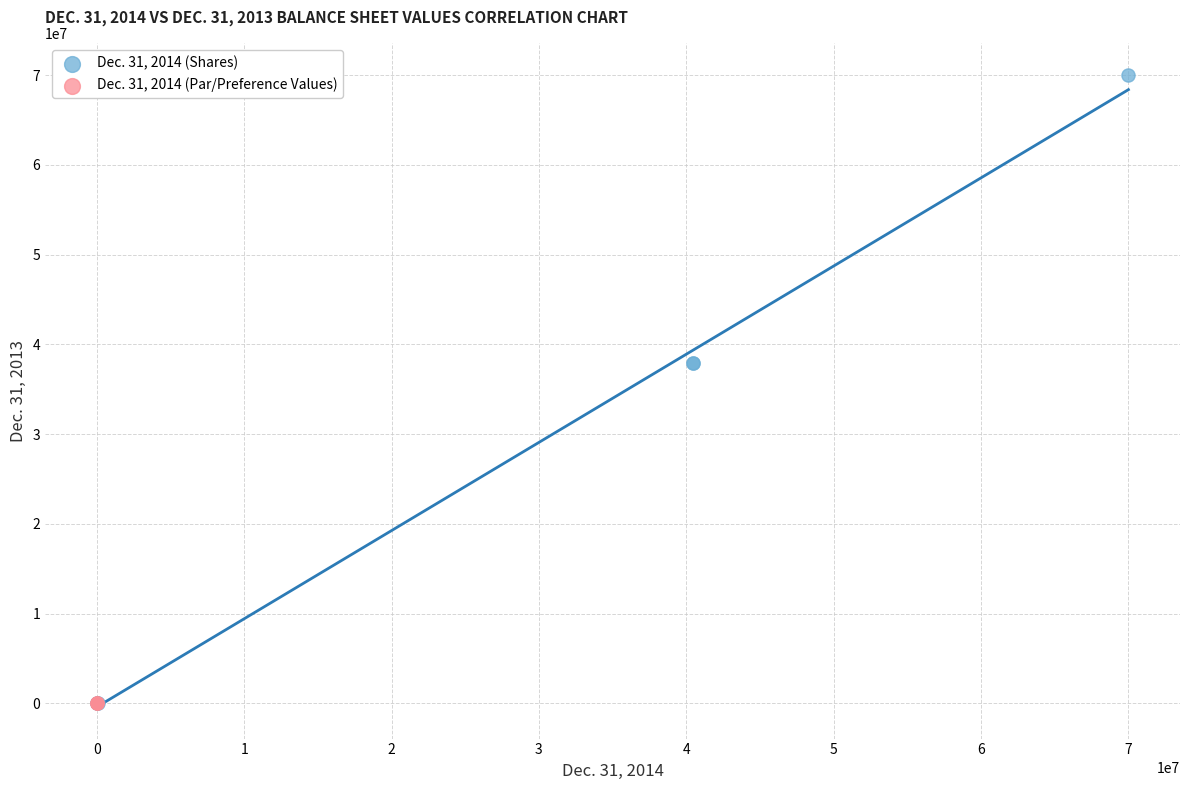

Which series reaches the maximum Y coordinate?

Dec. 31, 2014 (Shares)